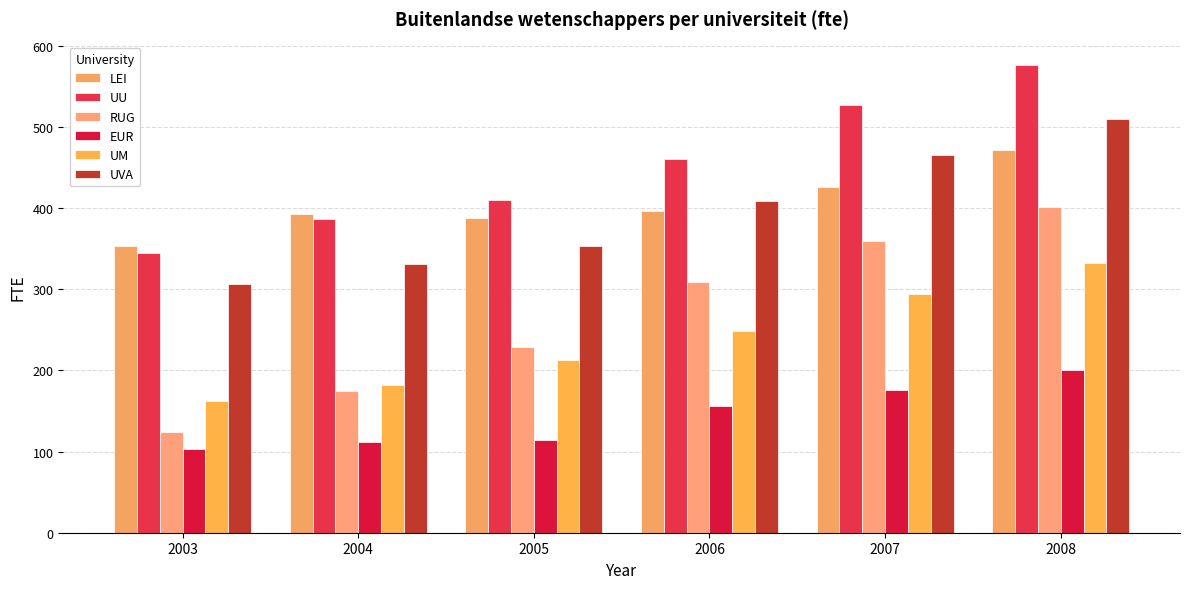

How many groups of bars are there?

6